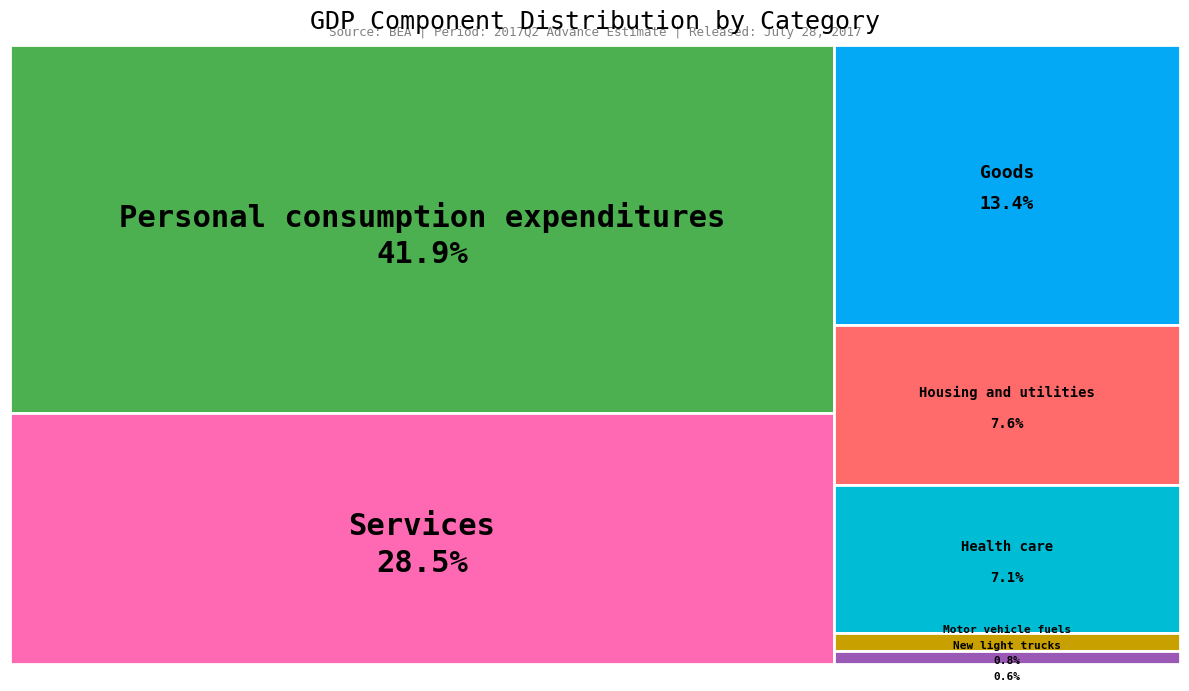

Rank the categories by value from lowest to highest.

New light trucks, Motor vehicle fuels, Health care, Housing and utilities, Goods, Services, Personal consumption expenditures